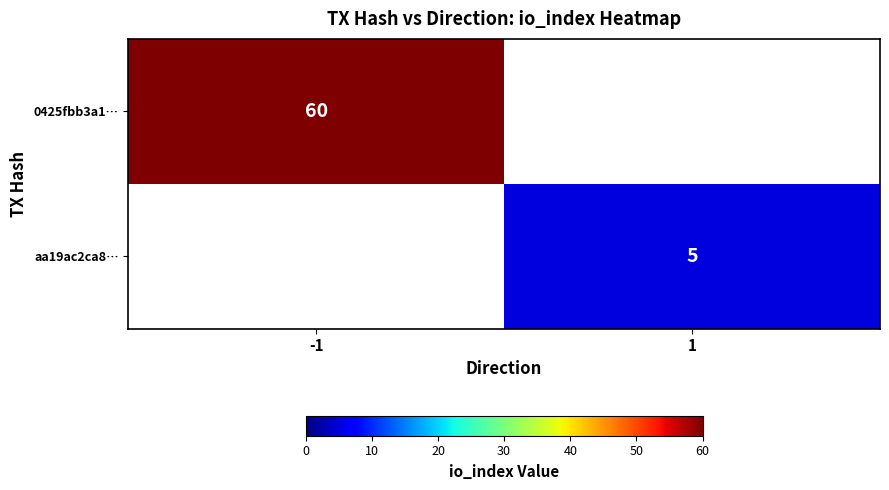

The value of aa19ac2ca8… at 1 is 7. True or false?

False